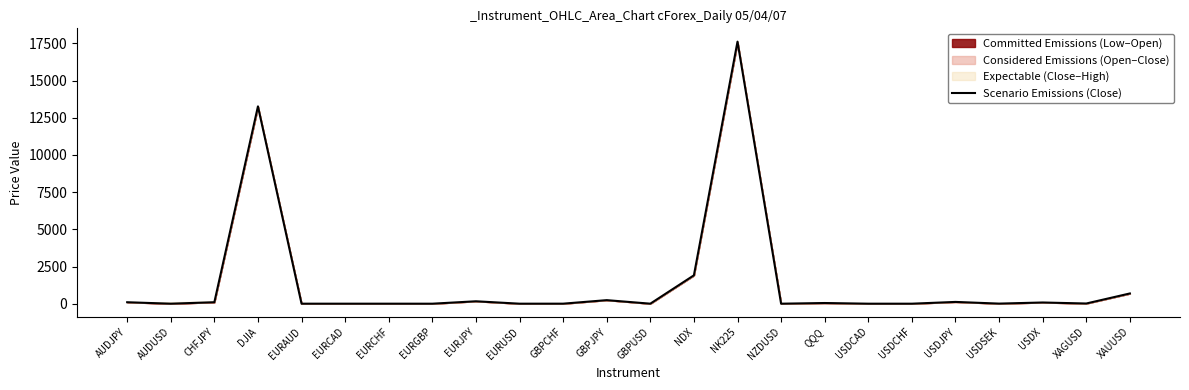

At which label is the value closest to 8808?

DJIA